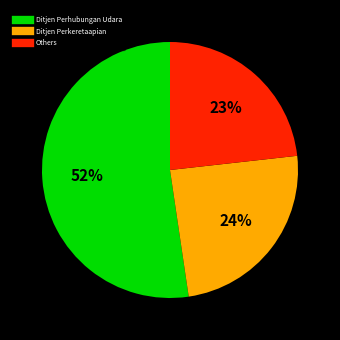

Count the number of slices in the pie.

3